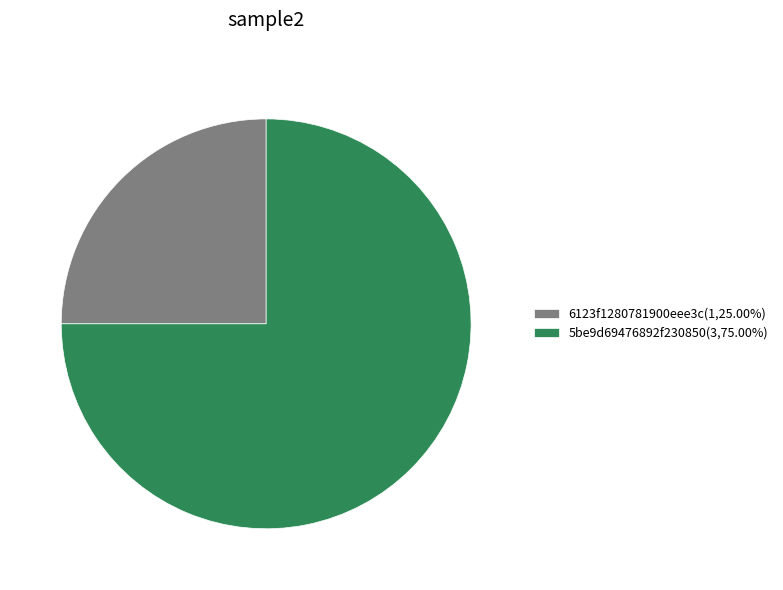

Is there any slice that represents more than half of the pie?

Yes